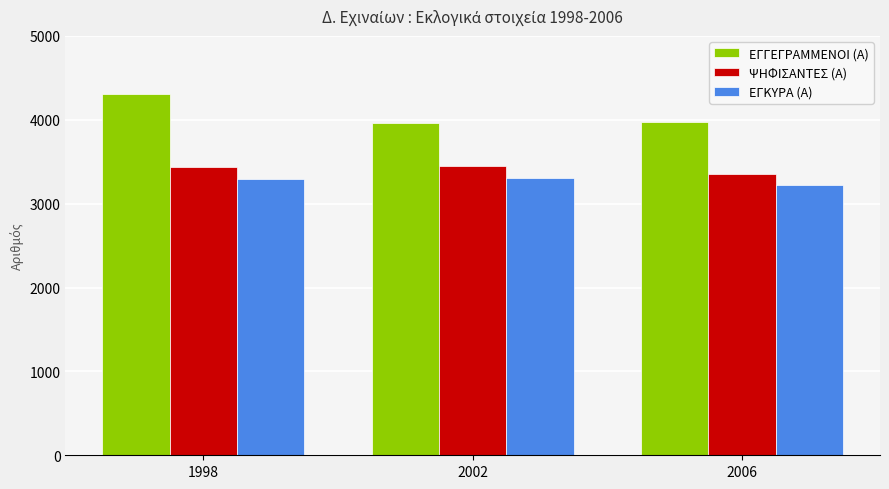

Where is ΕΓΓΕΓΡΑΜΜΕΝΟΙ (Α) nearest to the value 4139?

2006